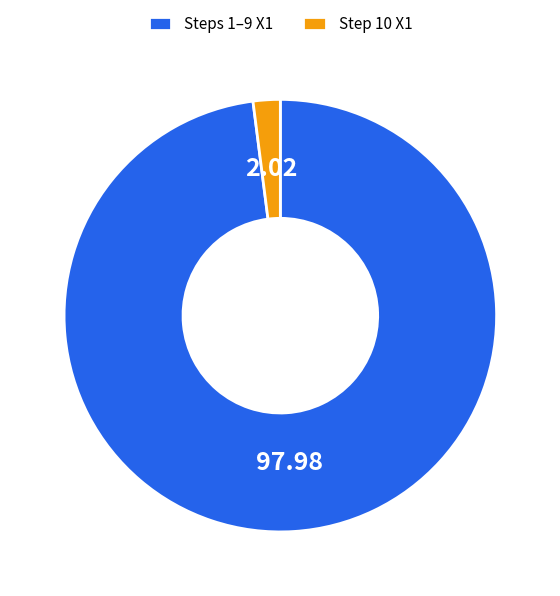

Which slice is the smallest?

Step 10 X1